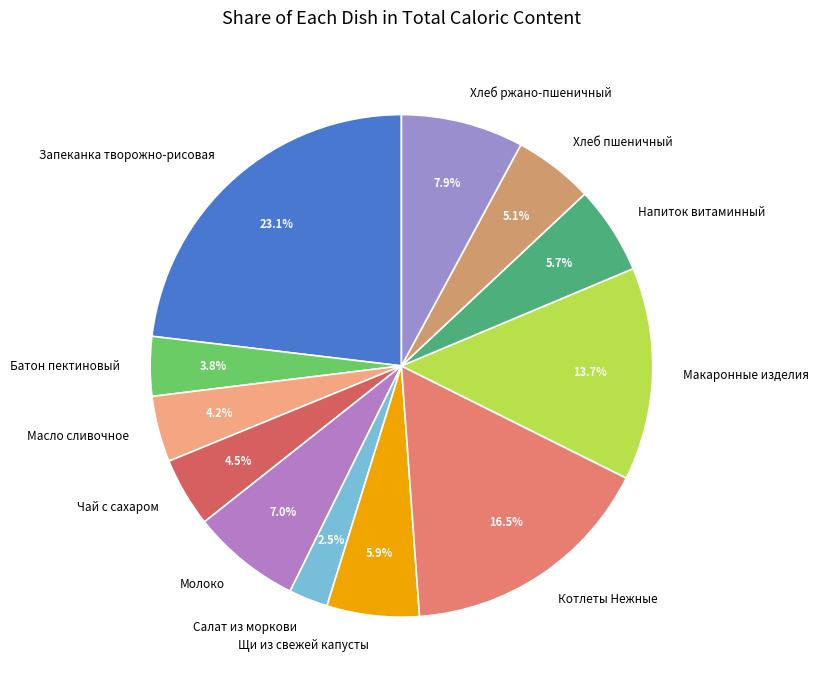

What percentage is NOT represented by Масло сливочное?

95.8%